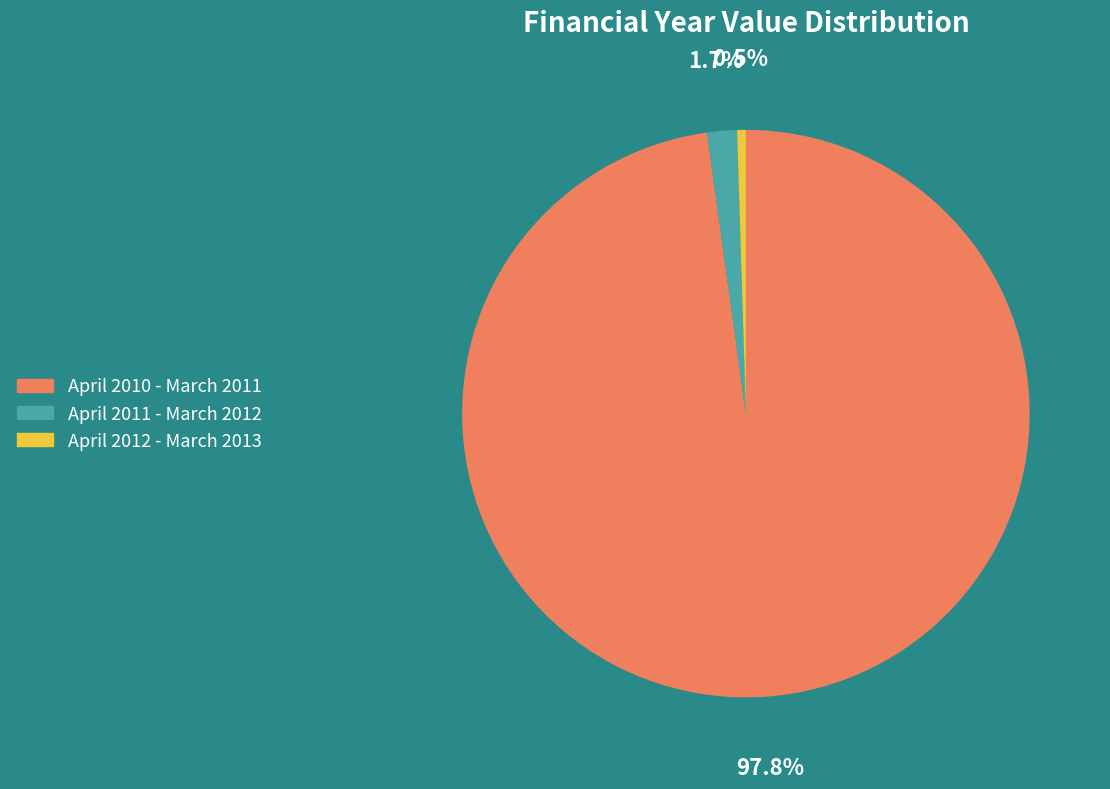

How many segments does this pie chart have?

3